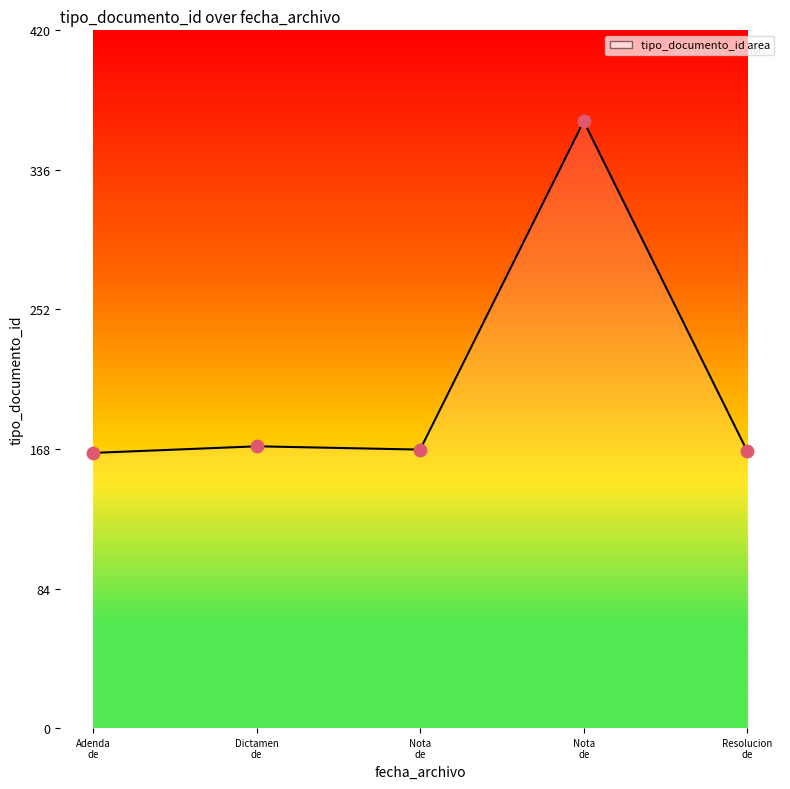

What is the change in value from Nota
de to Resolucion
de?

-199